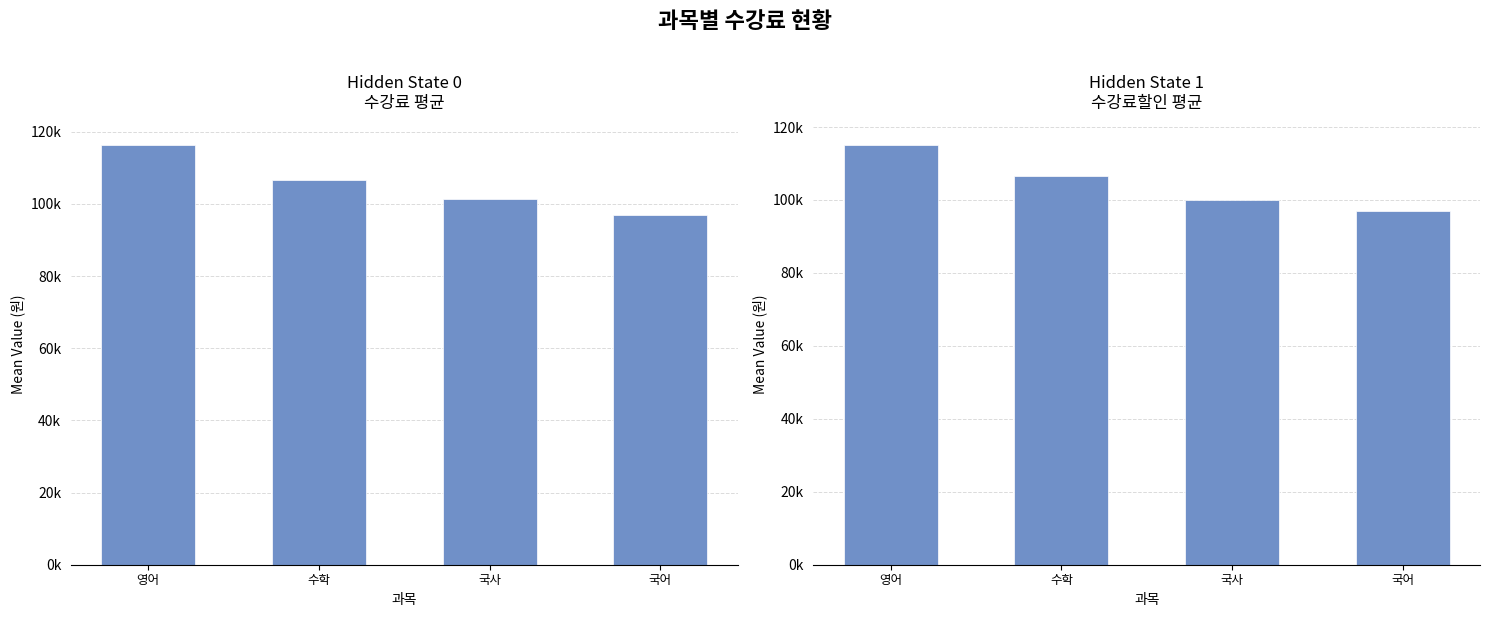

Are the bars horizontal?

No